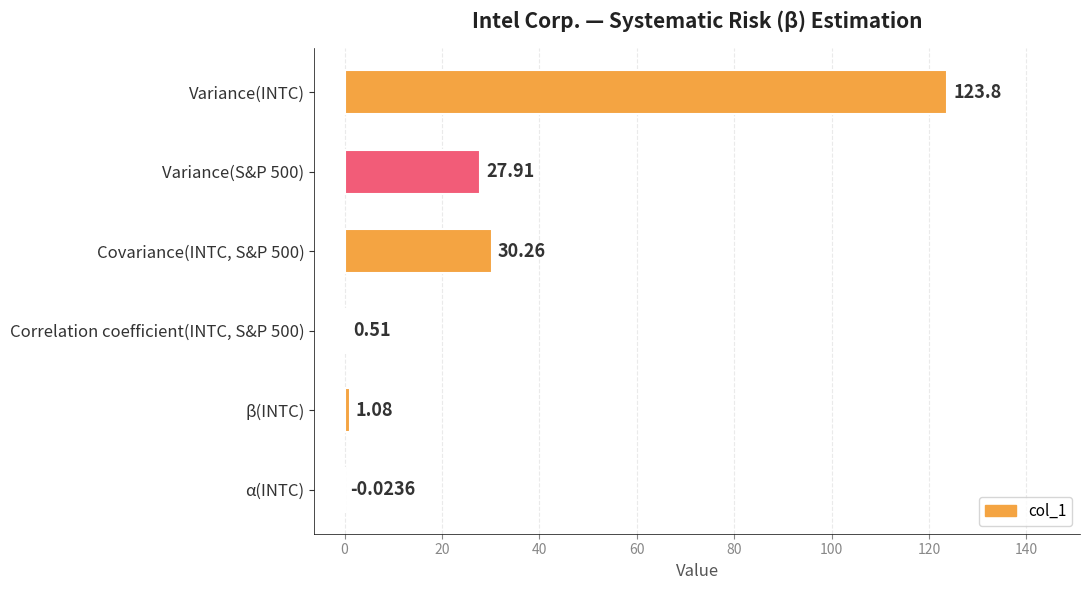

What is the change in value from β(INTC) to α(INTC)?

-1.1